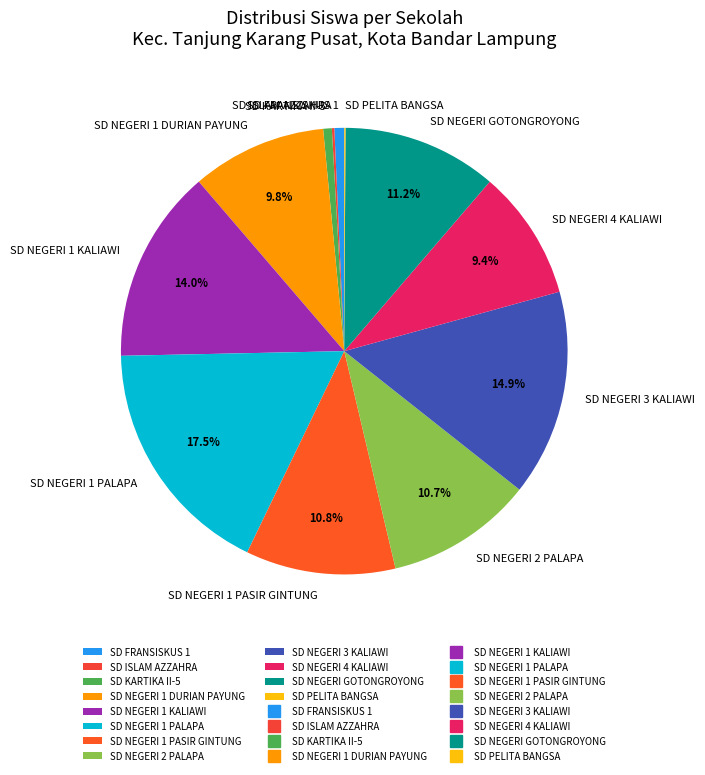

To the nearest percent, what is the average slice percentage?

8%